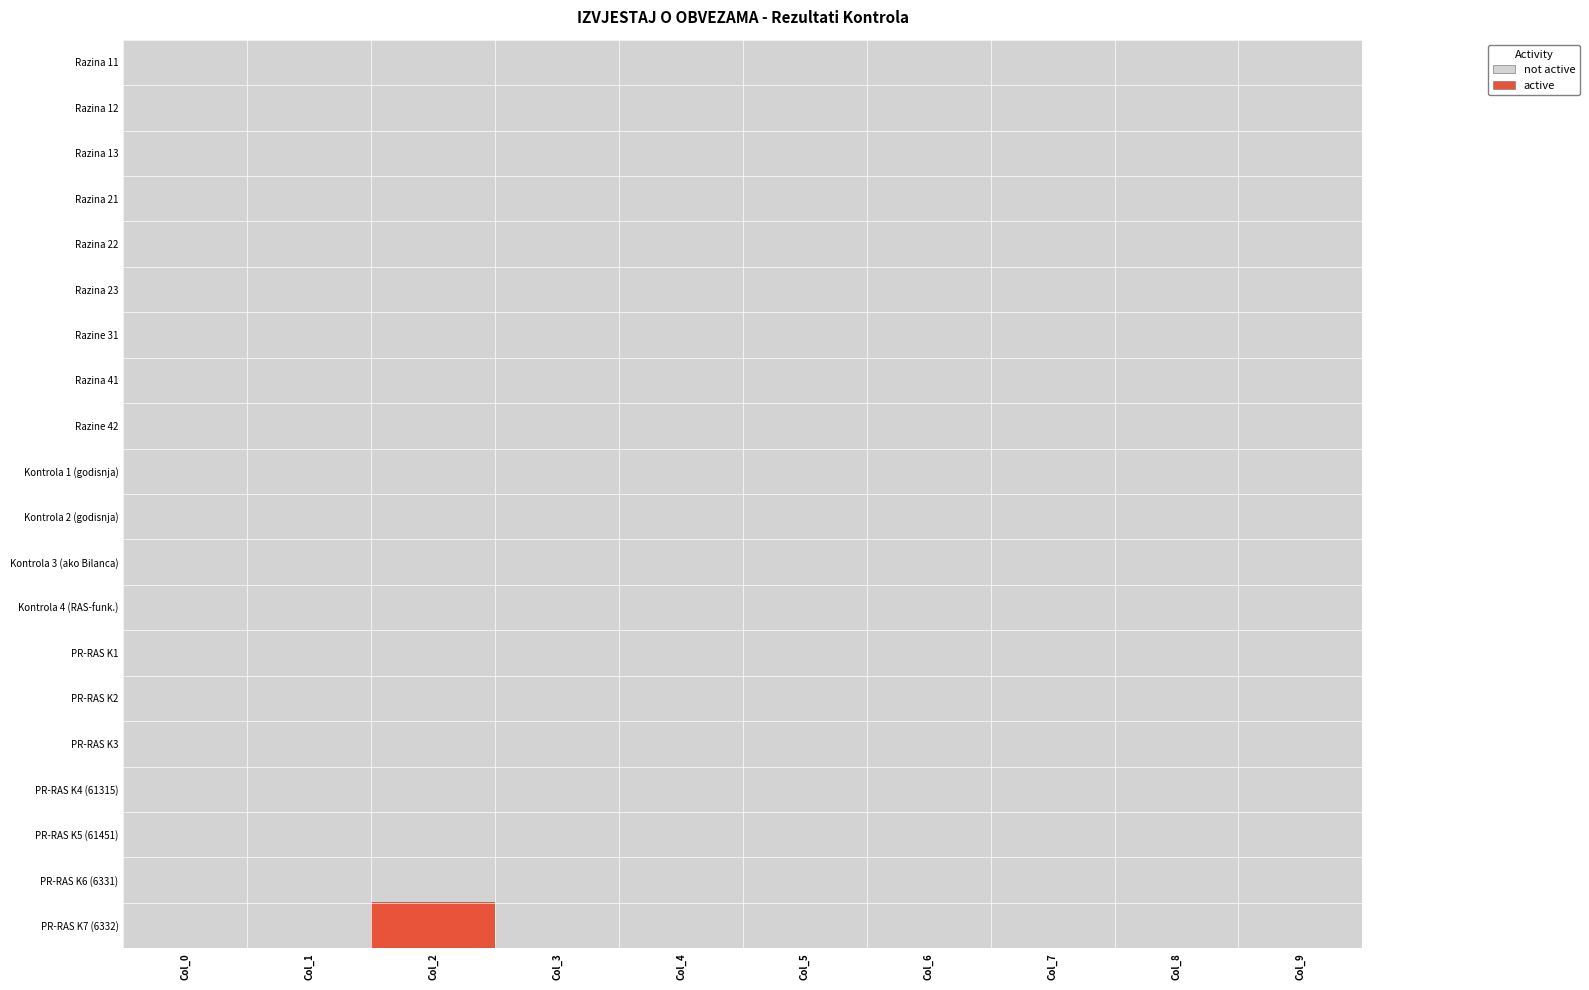

Which series has the largest total across all categories?

PR-RAS K7 (6332)